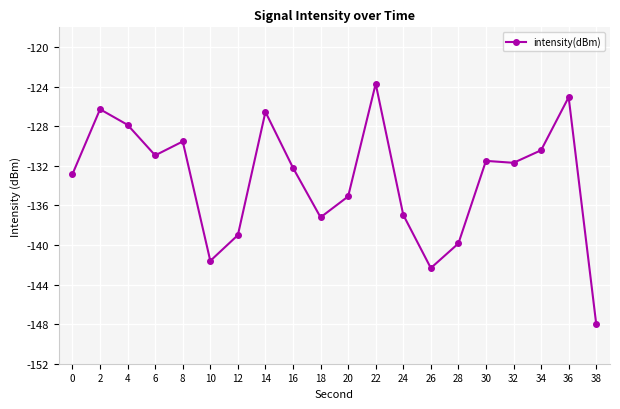

Between 10 and 36, which is larger?

36